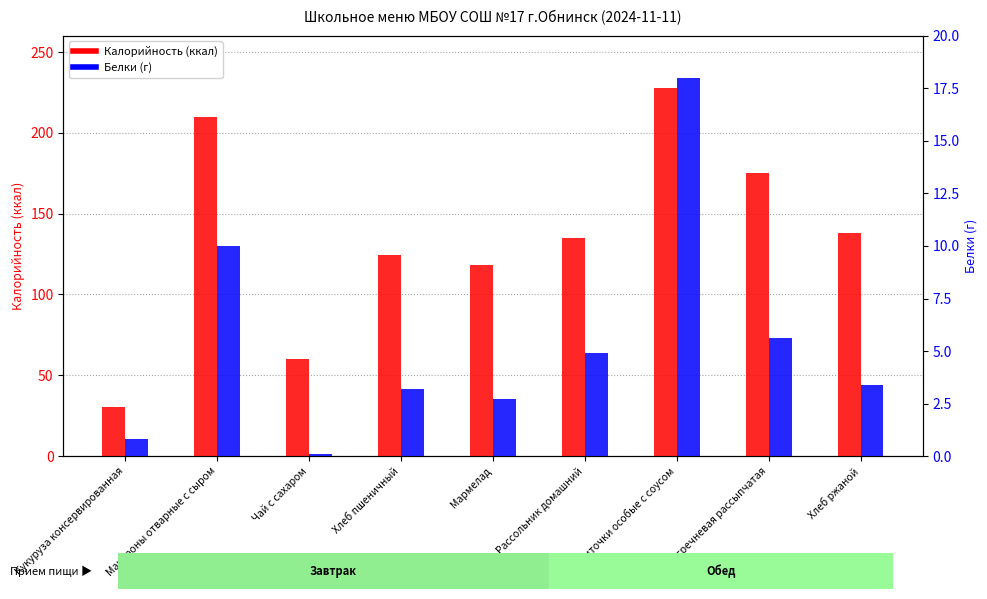

What are all the series names shown in the legend?

Калорийность, Белки